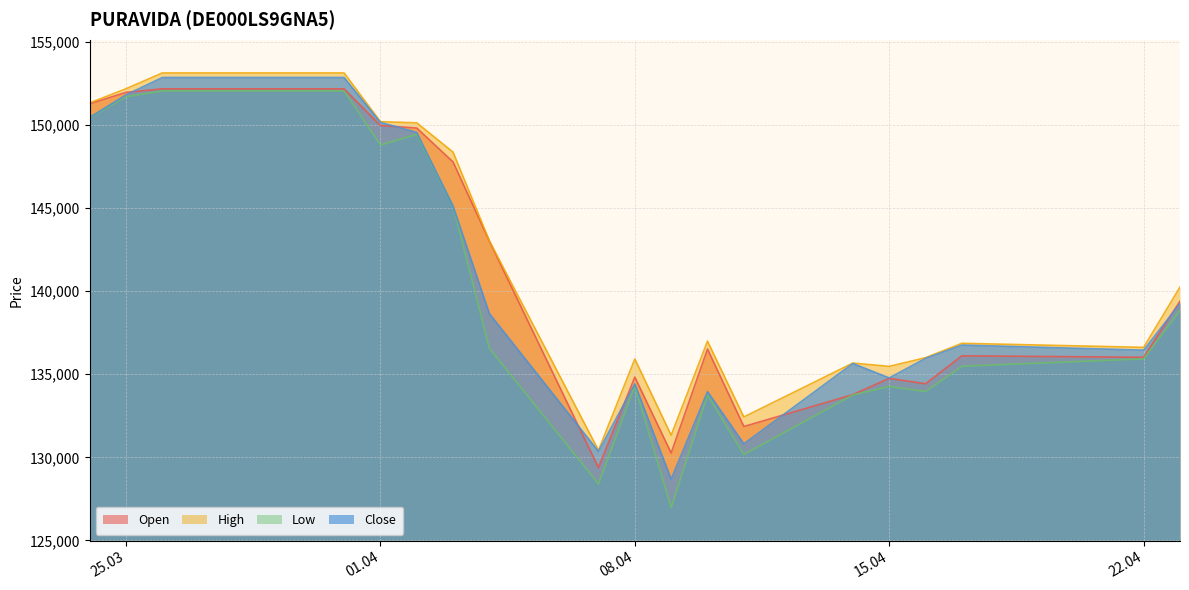

What position from the right is 09.04.2025?

9